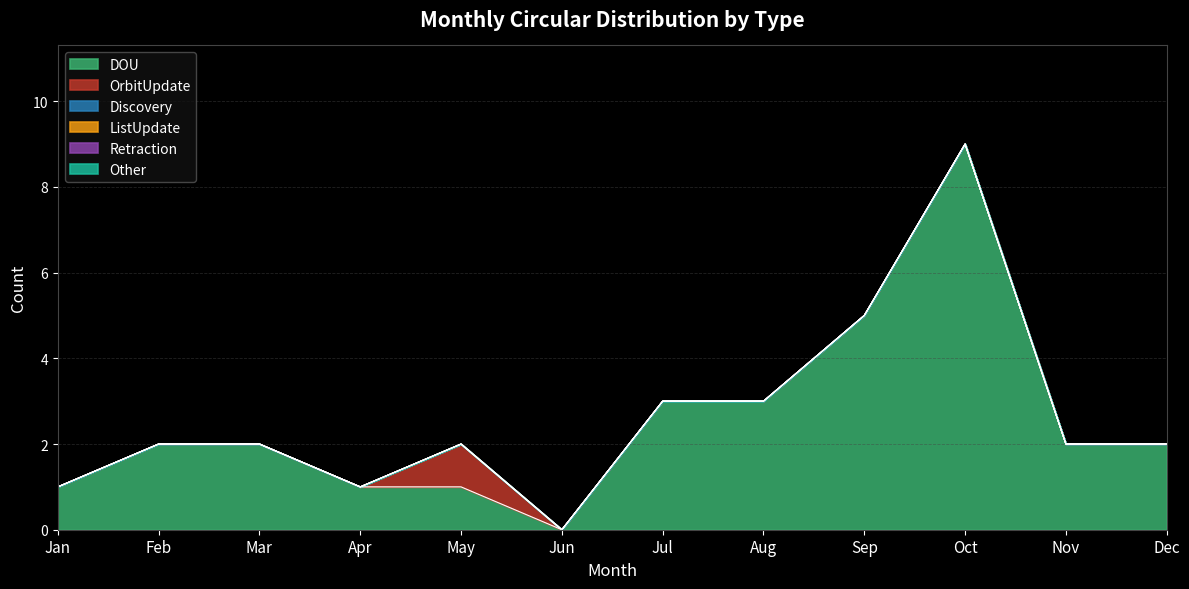

True or false: DOU has more than 2 points higher than both neighbors.

False